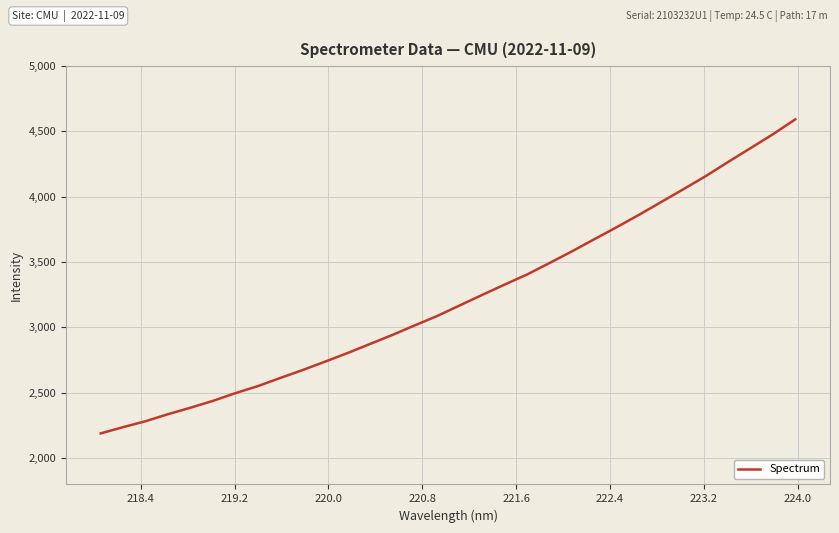

What is the greatest value displayed?

4589.8